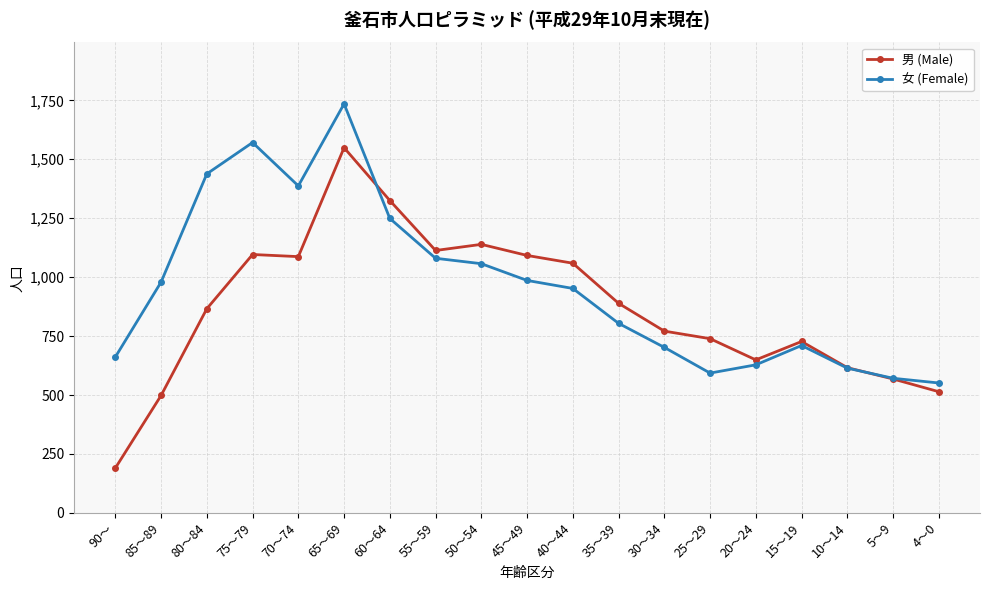

What is the spread (max minus min) of values at 4～0?

37